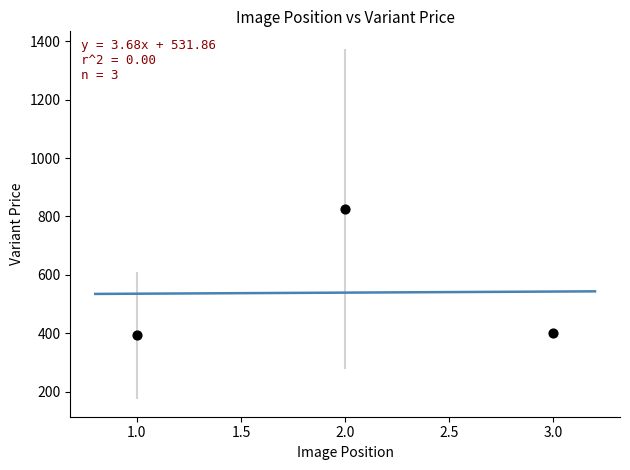

What is the range of Y values (max minus min)?

432.4